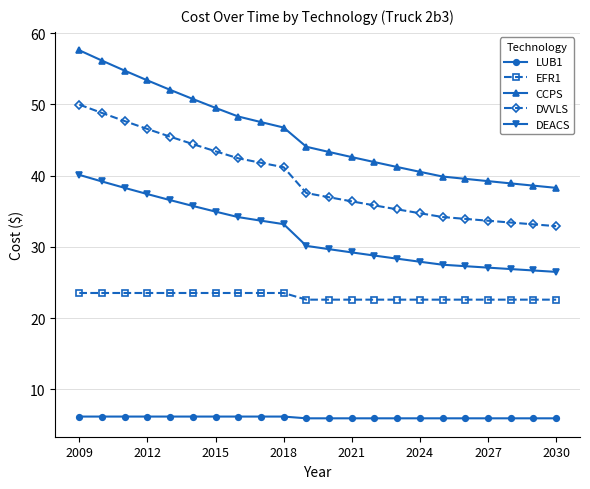

Which series has the largest total across all categories?

CCPS